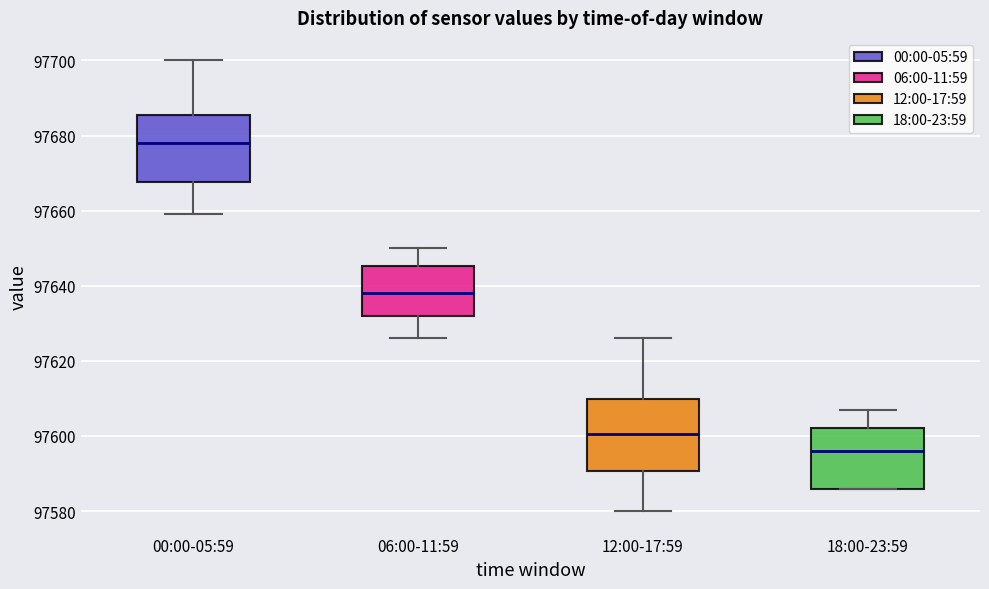

Which box has the highest median line?

00:00-05:59